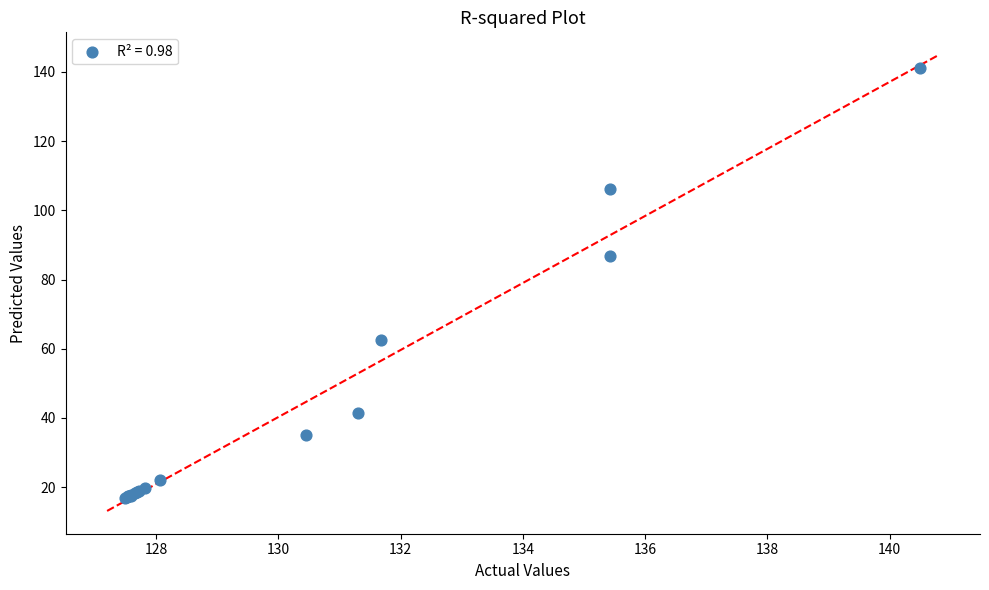

What Y value in the scatter plot is closest to 79?

86.9